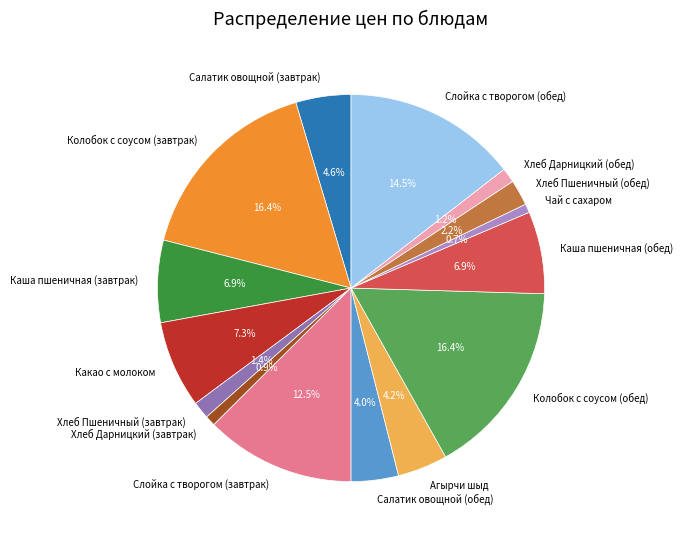

Is Хлеб Пшеничный (завтрак) the majority of the pie?

No